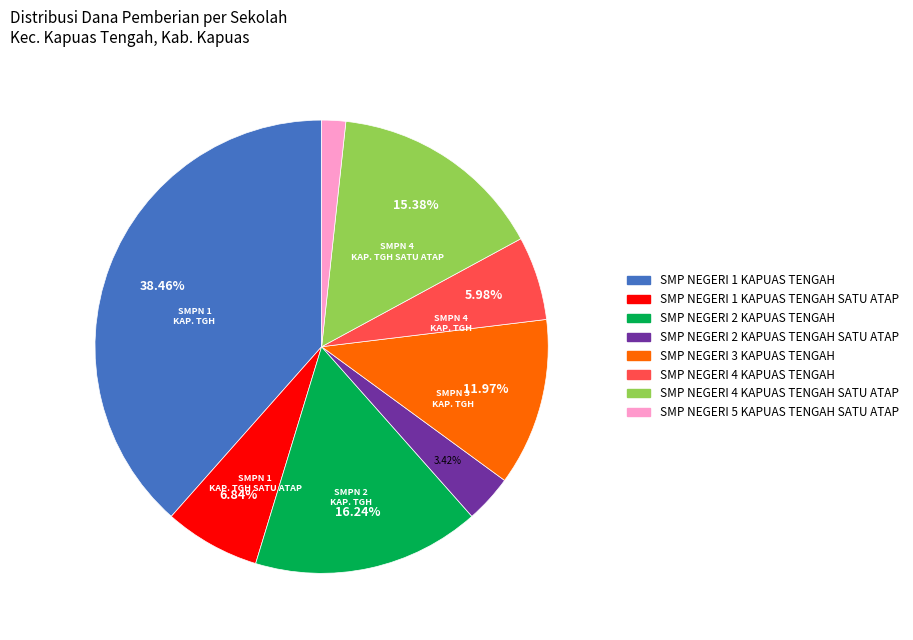

What is the ratio of the value at SMP NEGERI 1 KAPUAS TENGAH to the value at SMP NEGERI 4 KAPUAS TENGAH?

6.4